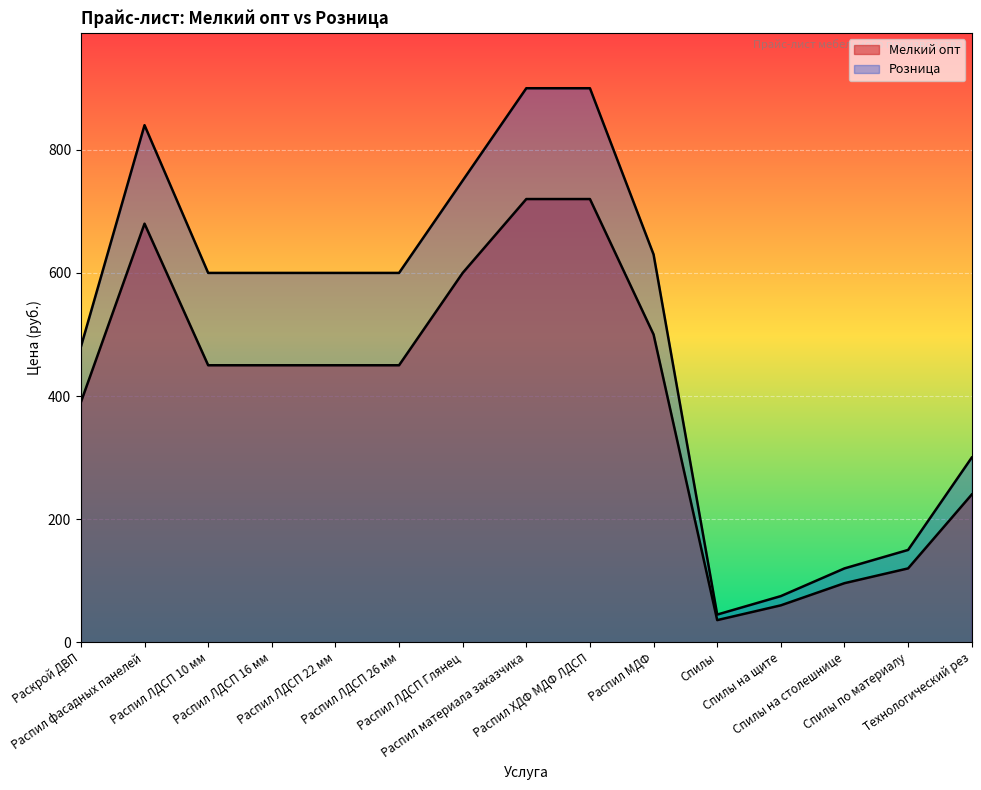

Rank the categories by Мелкий опт value from highest to lowest.

Распил материала заказчика, Распил ХДФ МДФ ЛДСП, Распил фасадных панелей, Распил ЛДСП Глянец, Распил МДФ, Распил ЛДСП 10 мм, Распил ЛДСП 16 мм, Распил ЛДСП 22 мм, Распил ЛДСП 26 мм, Раскрой ДВП, Технологический рез, Спилы по материалу, Спилы на столешнице, Спилы на щите, Спилы